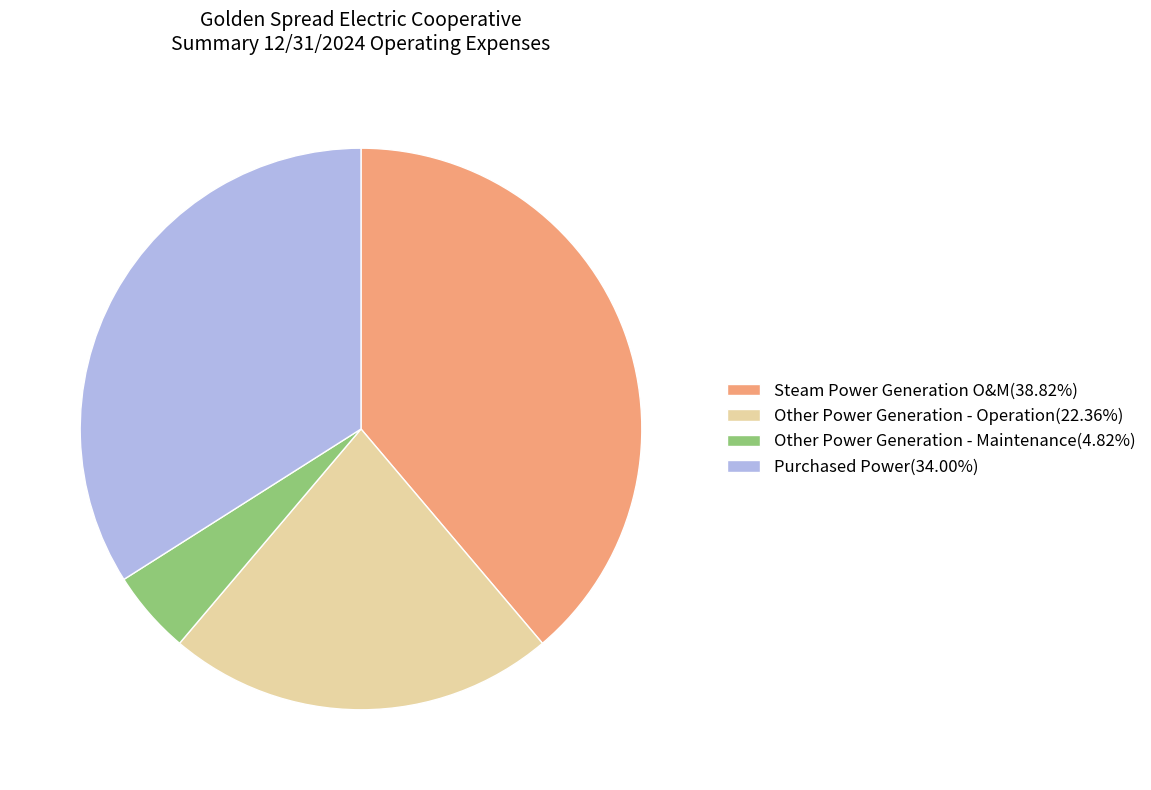

Rank the categories by value from lowest to highest.

Other Power Generation - Maintenance, Other Power Generation - Operation, Purchased Power, Steam Power Generation O&M